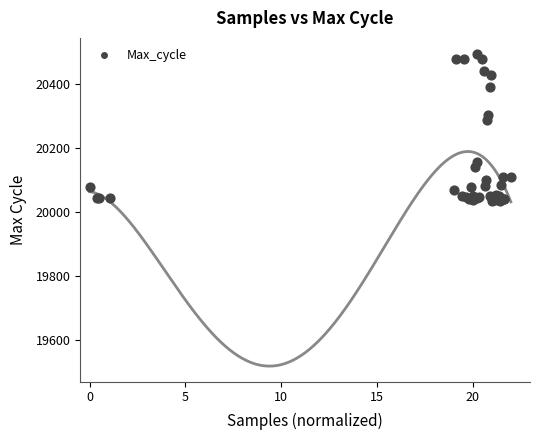

What Y value in the scatter plot is closest to 20264?

20286